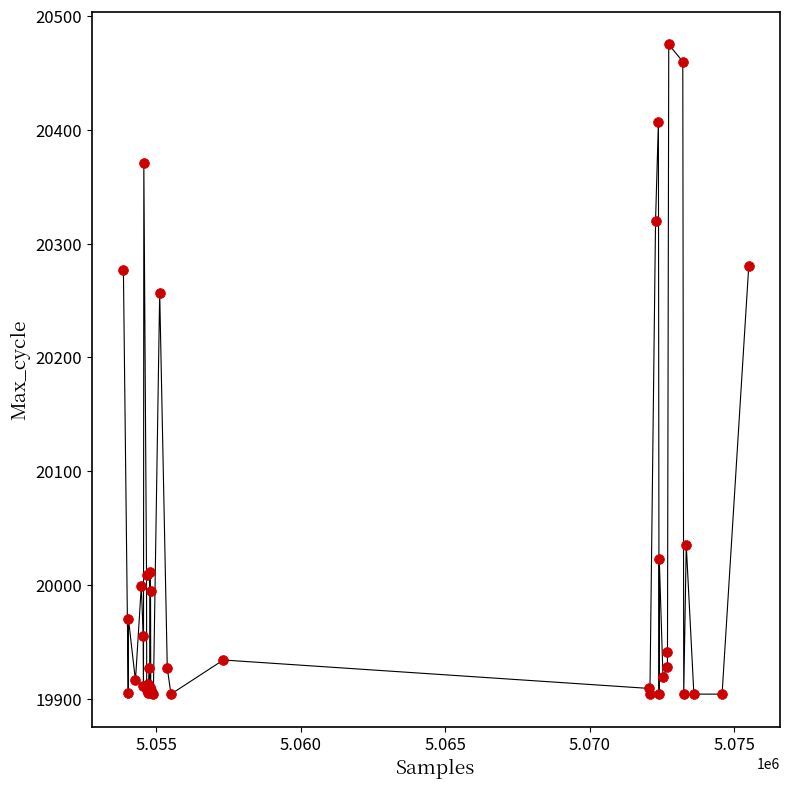

What Y value in the scatter plot is closest to 20189?

20257